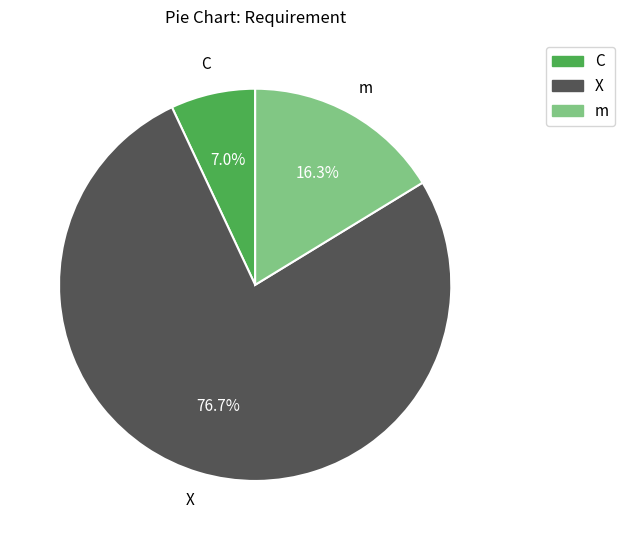

What is the ratio of the value at m to the value at X?

0.2